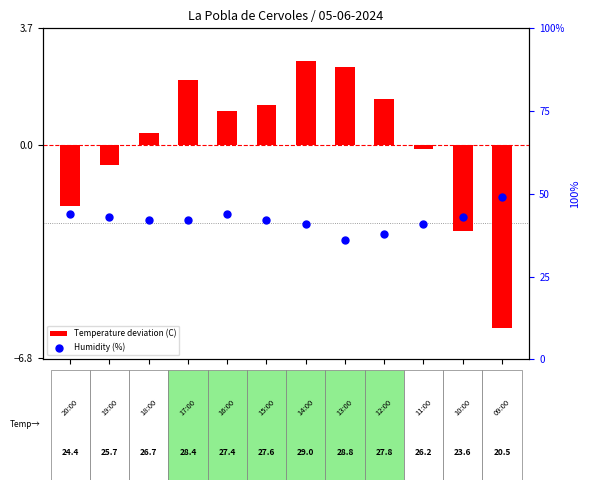

What are all the series names shown in the legend?

Temperature deviation (C), Humidity (%)